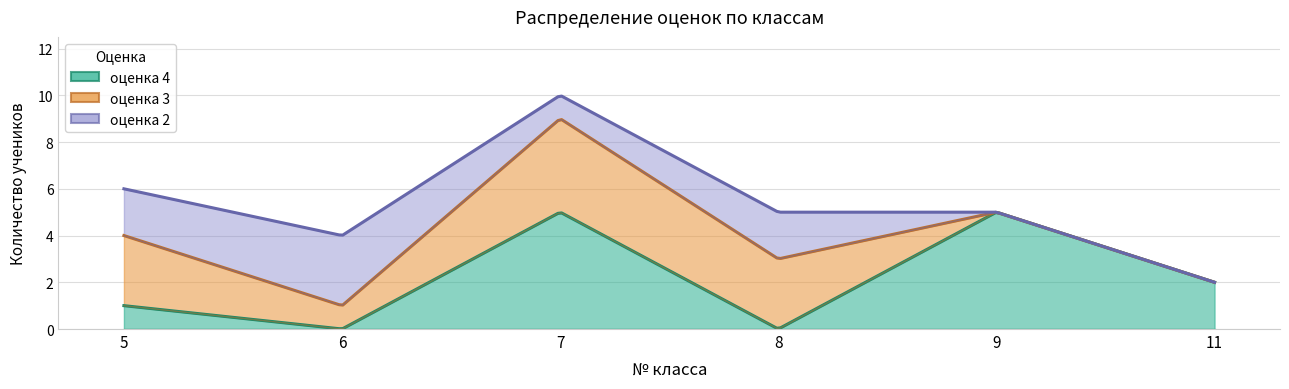

True or false: оценка 3 and оценка 2 cross at least once.

True